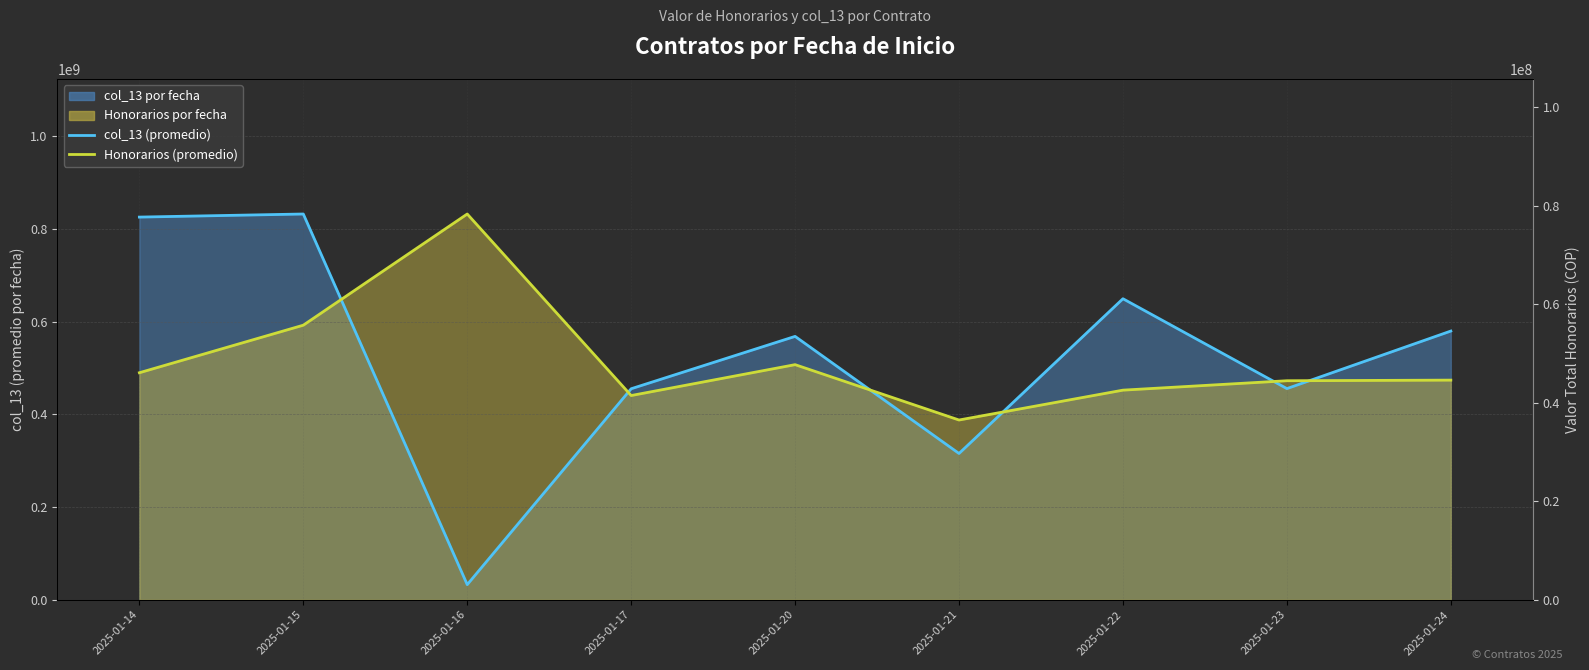

Reading left to right, transcribe all the data shown in this chart.

col_13 (promedio): 825229697.2	831889503.0	32547963.5	455011403.0	567948342.0	315394332.0	649148881.4	455314838.8	579438023.0
Honorarios (promedio, escalado): 489551488.9	592094895.2	831889503.0	440385545.2	506978264.3	387591455.1	451995824.5	472281778.0	473625194.8